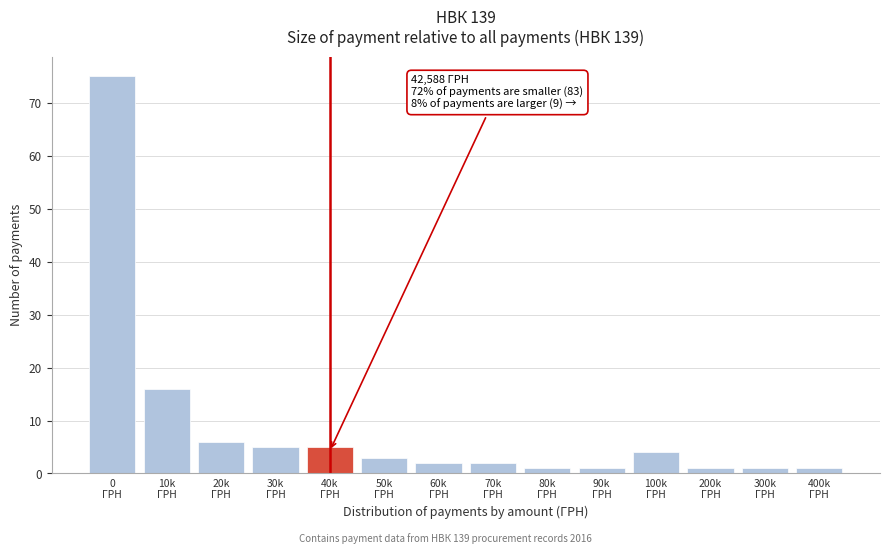

Reading right to left, transcribe all the data shown in this chart.

1	1	1	4	1	1	2	2	3	5	5	6	16	75